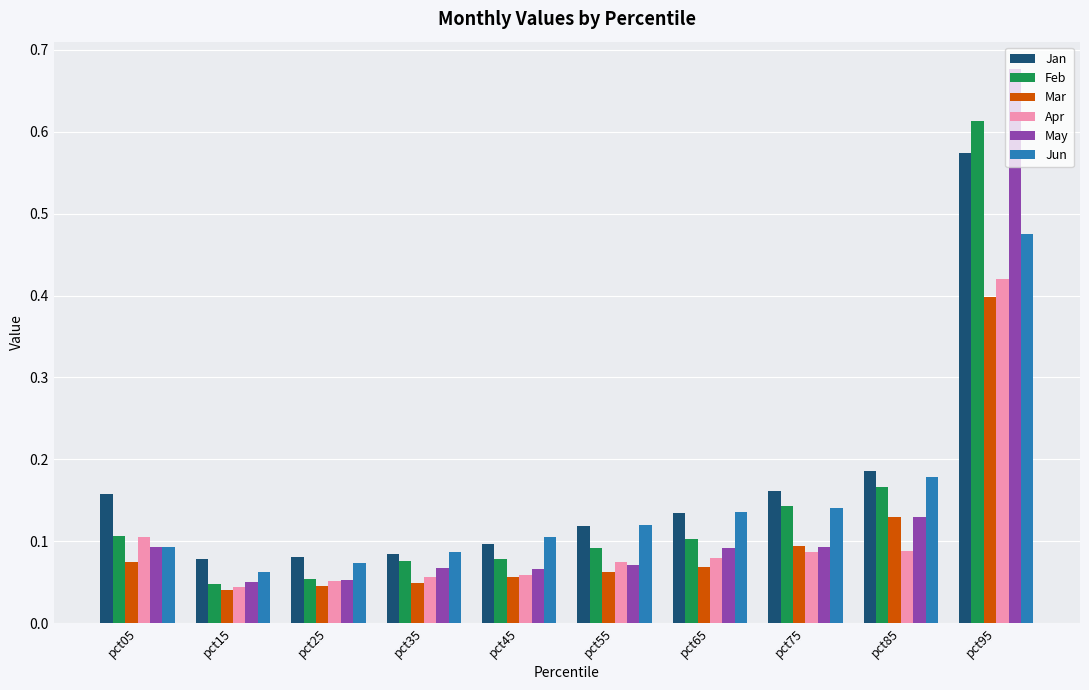

Which label corresponds to the largest value in the chart?

pct95